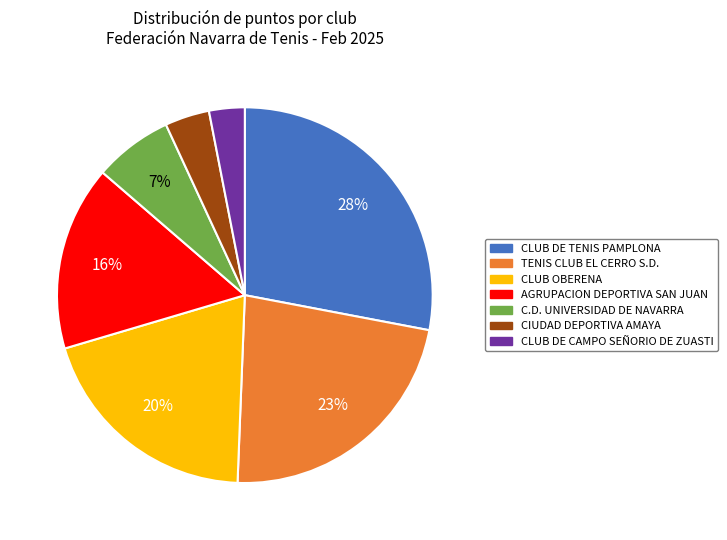

Which category has the biggest portion of the pie?

CLUB DE TENIS PAMPLONA